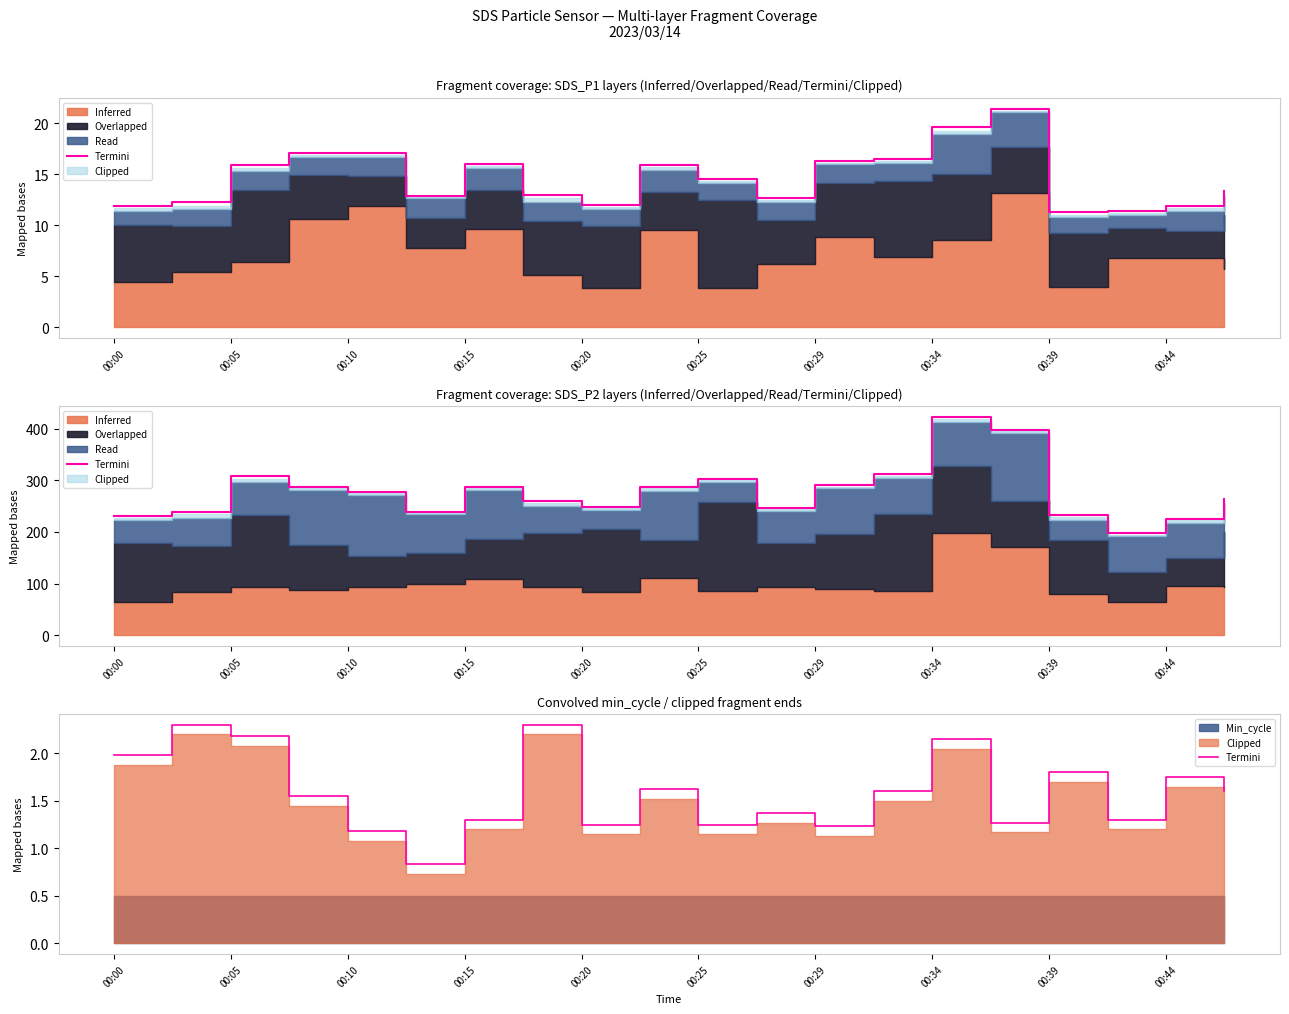

Does the chart have visible grid lines?

No